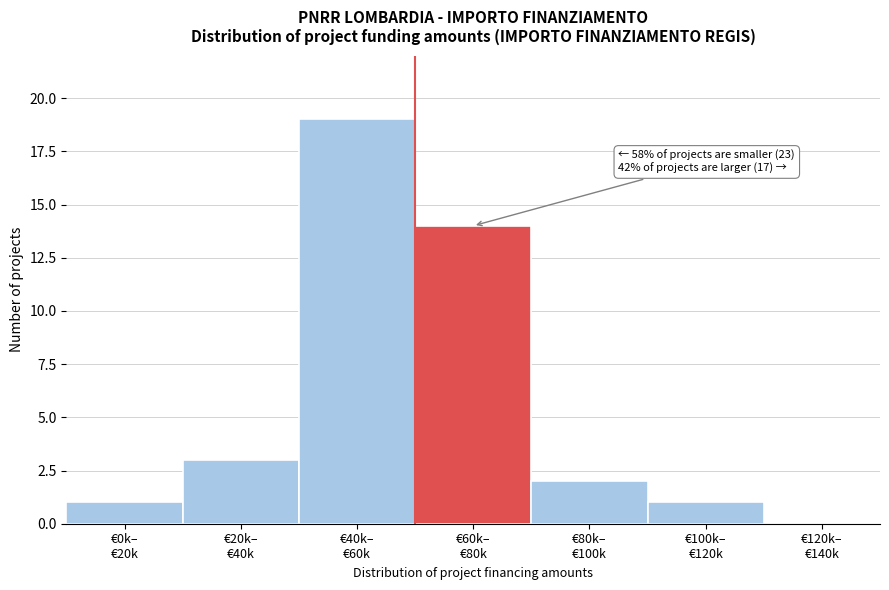

What is the sum of all values?

40